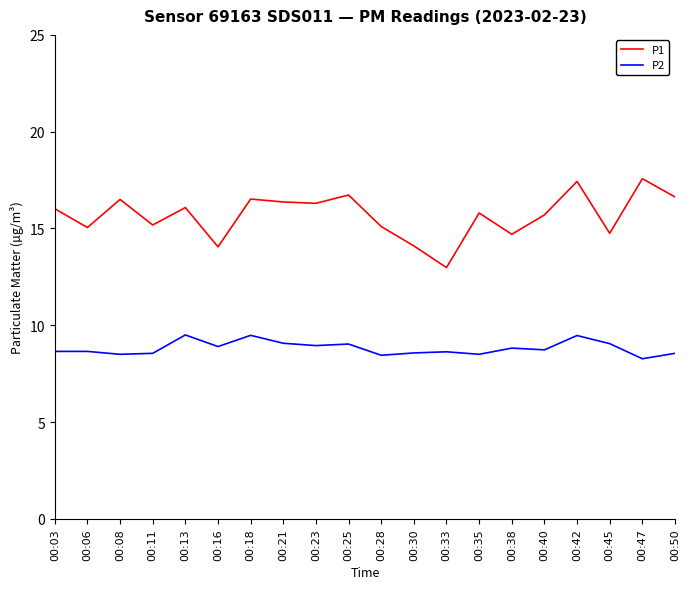

At which category is the sum across all series the highest?

00:42